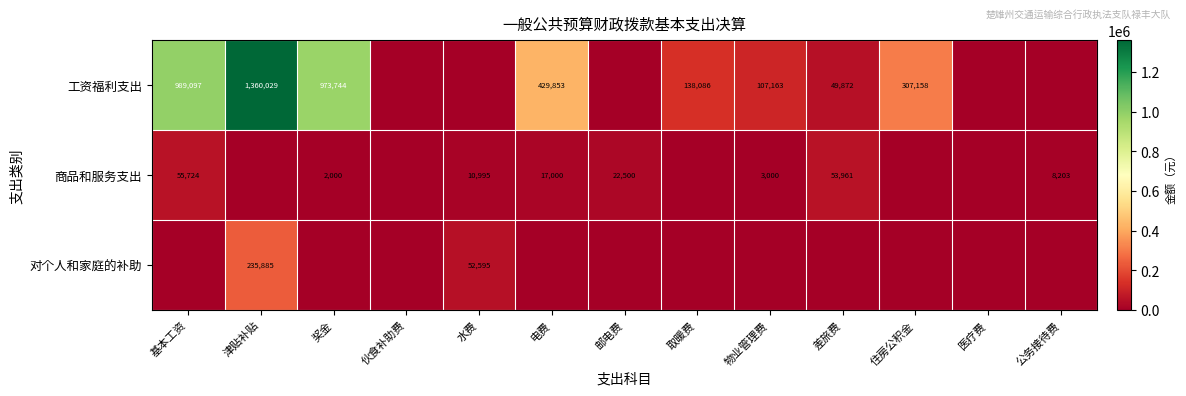

How many categories are shown in the chart?

13